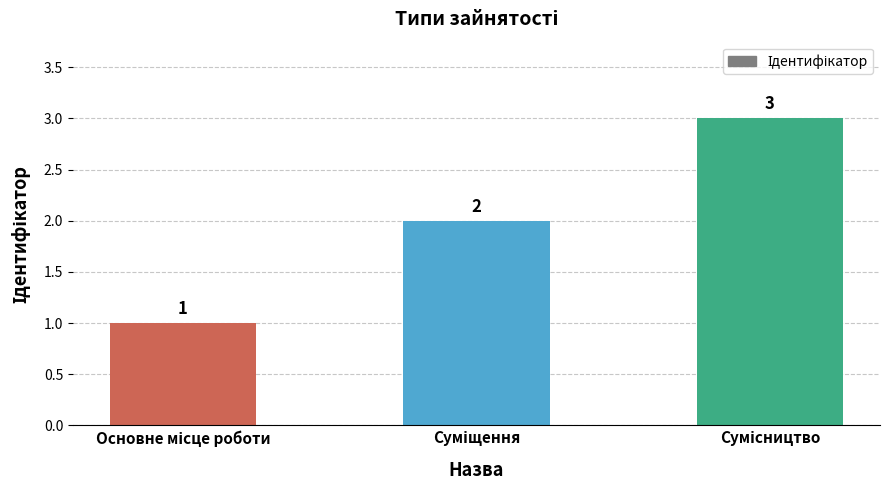

How many values are between 1 and 3?

3